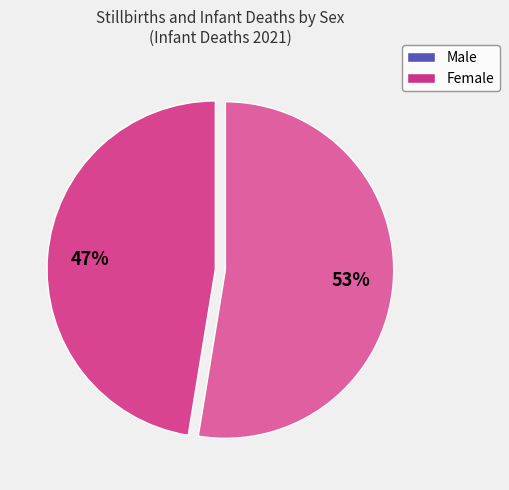

To the nearest percent, what is the average slice percentage?

50%